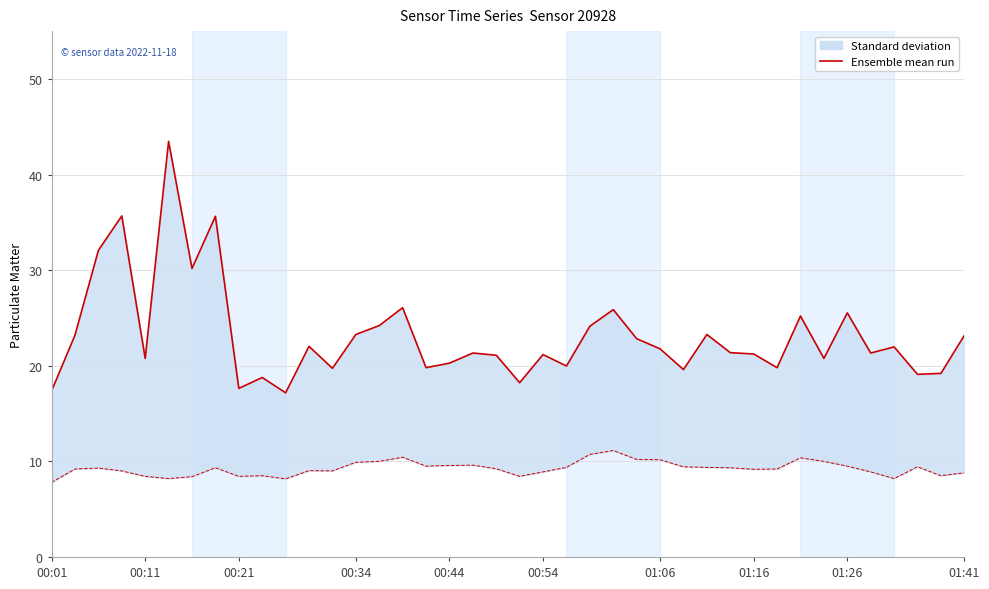

The value of Ensemble mean run (P1) at 19 is 21.1. True or false?

True